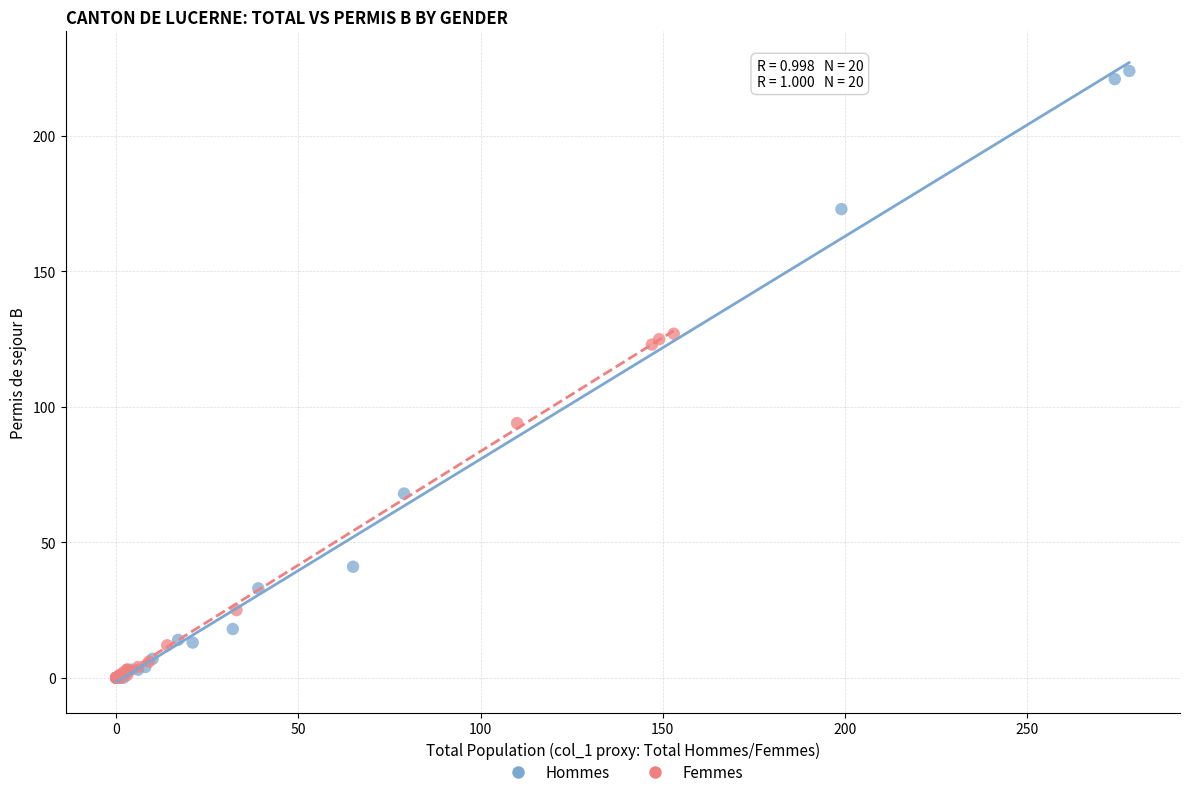

What are all the series names shown in the legend?

Hommes, Femmes